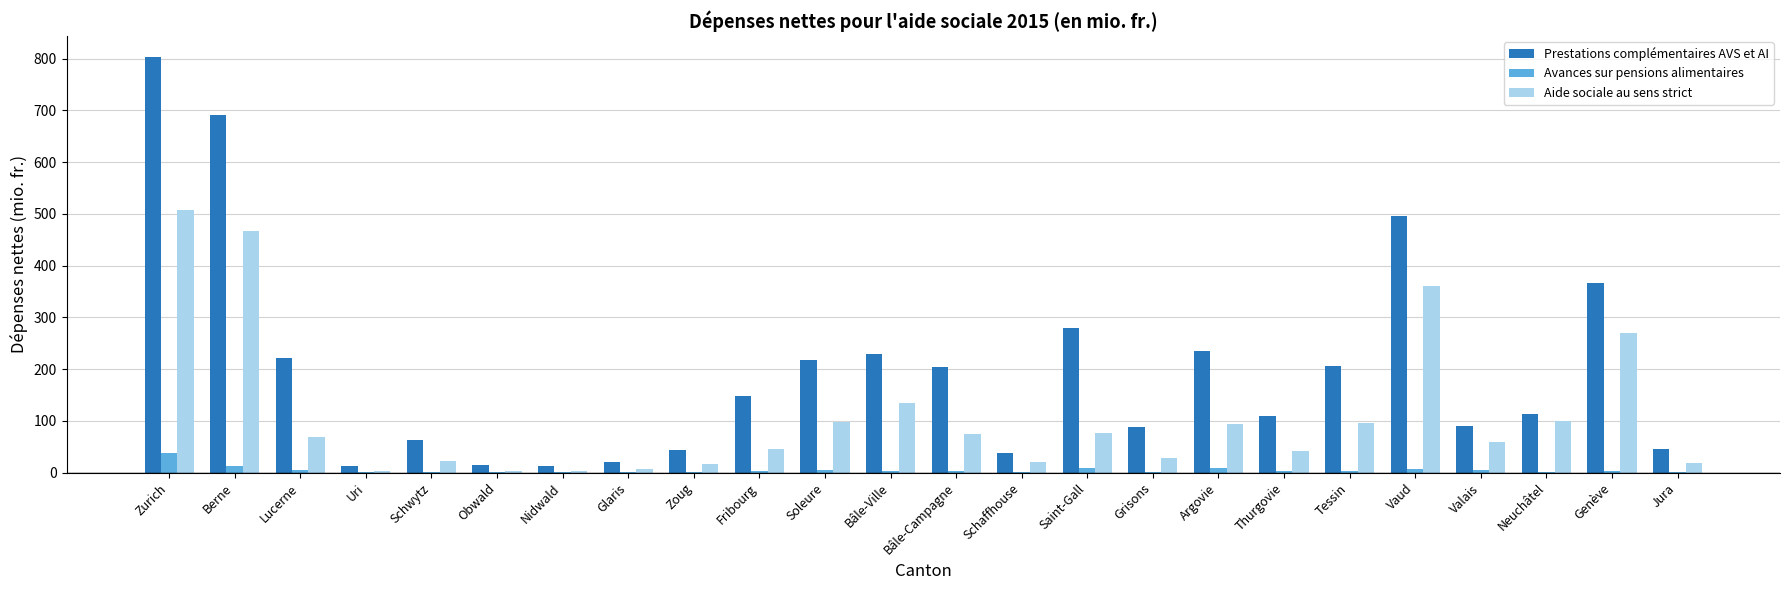

Is it true that Avances sur pensions alimentaires equals 0.5 at Nidwald?

True